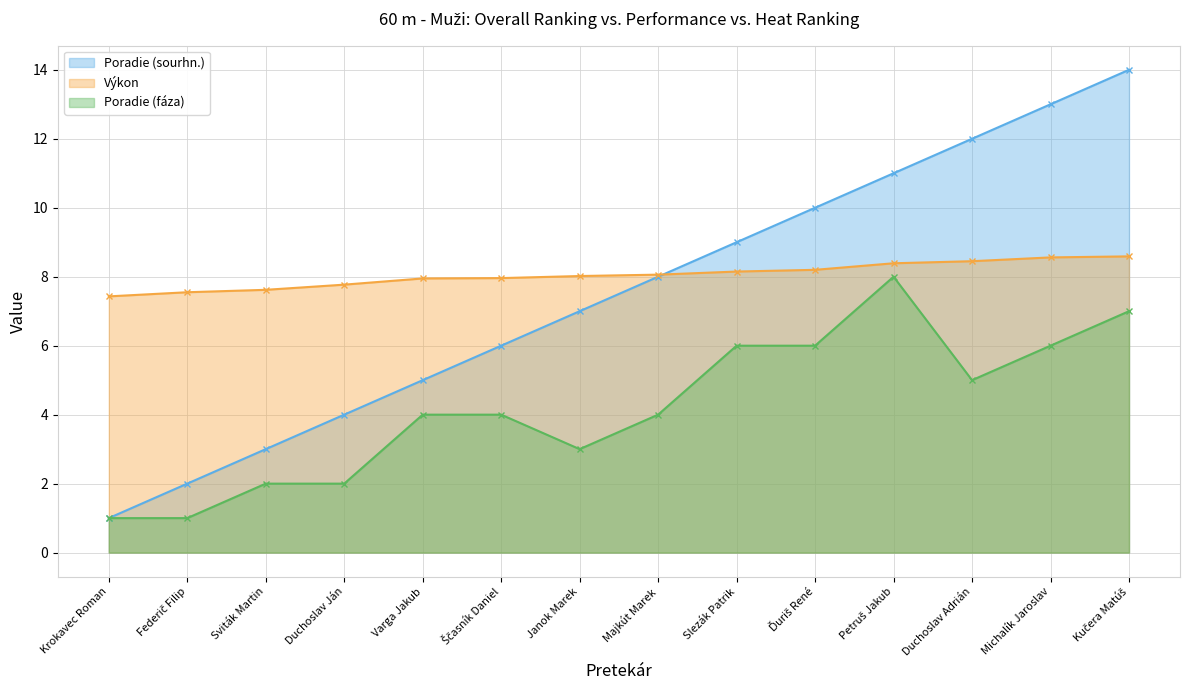

List the labels in order of Poradie (sourhn.) value, largest first.

Kučera Matúš, Michalík Jaroslav, Duchoslav Adrián, Petruš Jakub, Ďuriš René, Slezák Patrik, Majkút Marek, Janok Marek, Ščasník Daniel, Varga Jakub, Duchoslav Ján, Sviták Martin, Federič Filip, Krokavec Roman